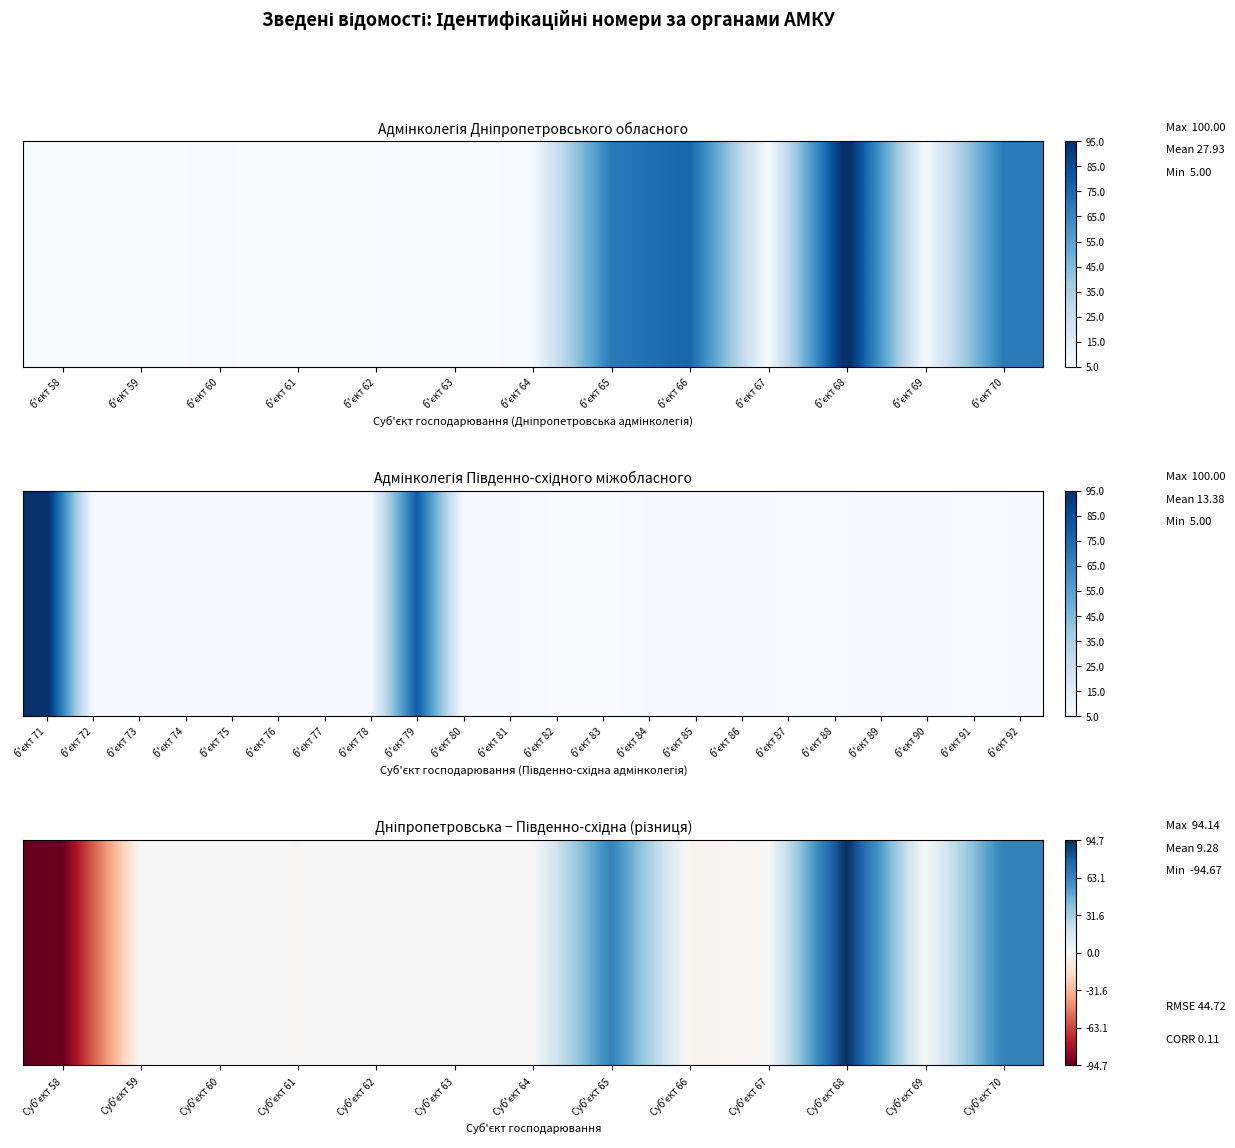

Count the number of values greater than 0.

4